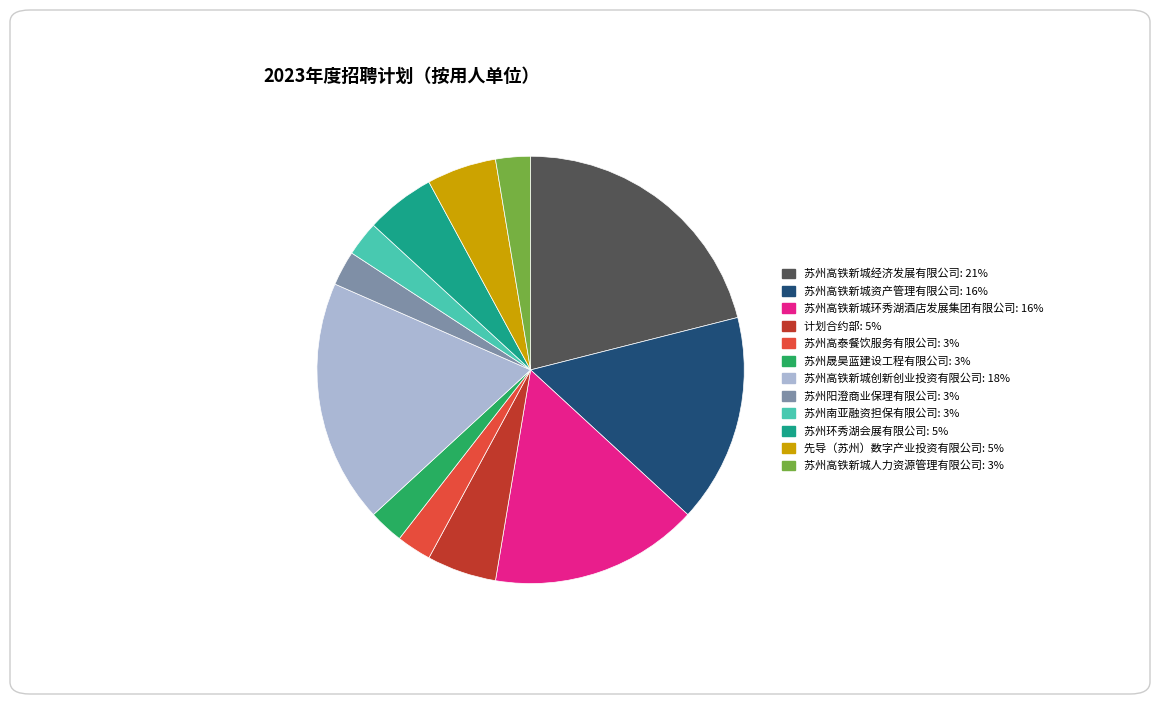

How many segments does this pie chart have?

12